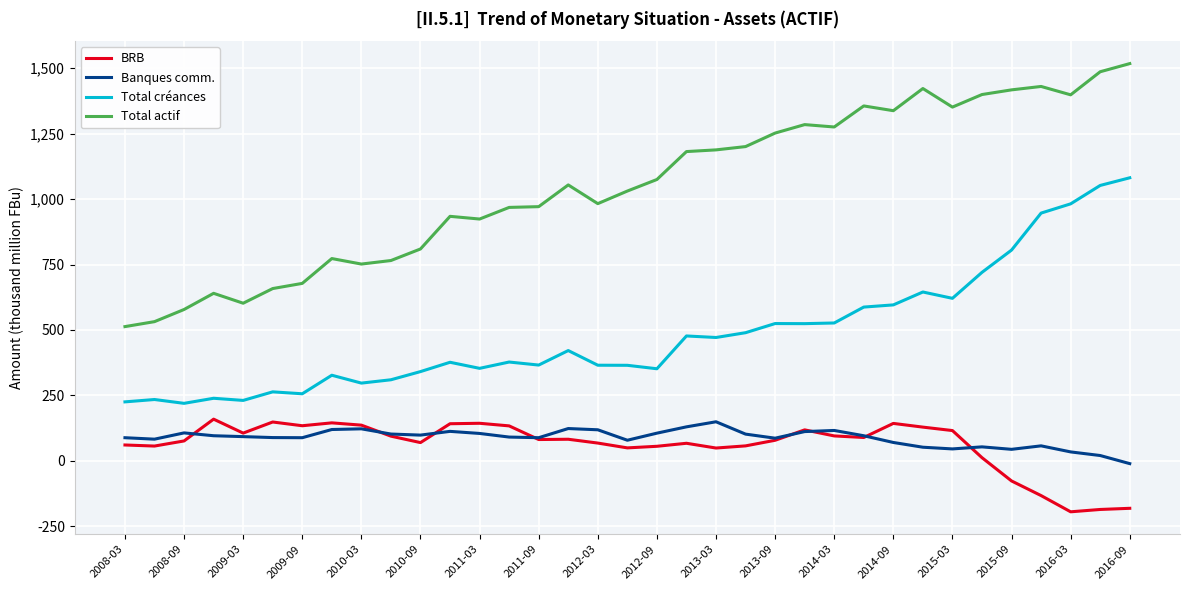

Is this an area chart (filled region under the line)?

No